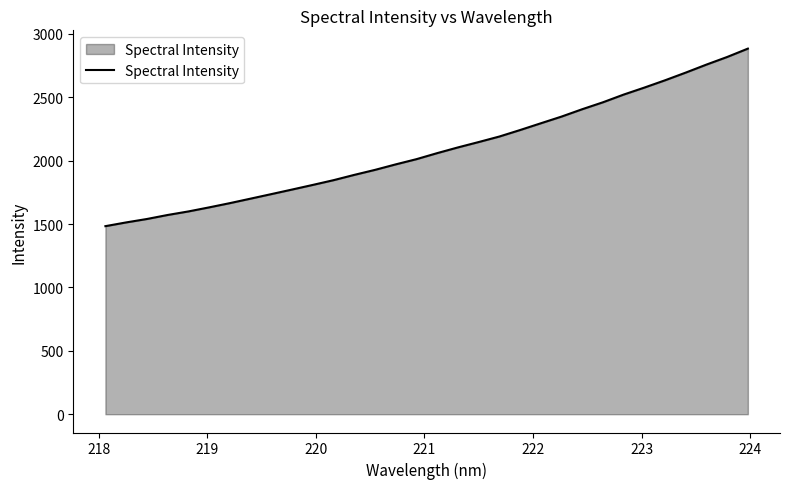

What is the maximum value shown in the chart?

2884.3